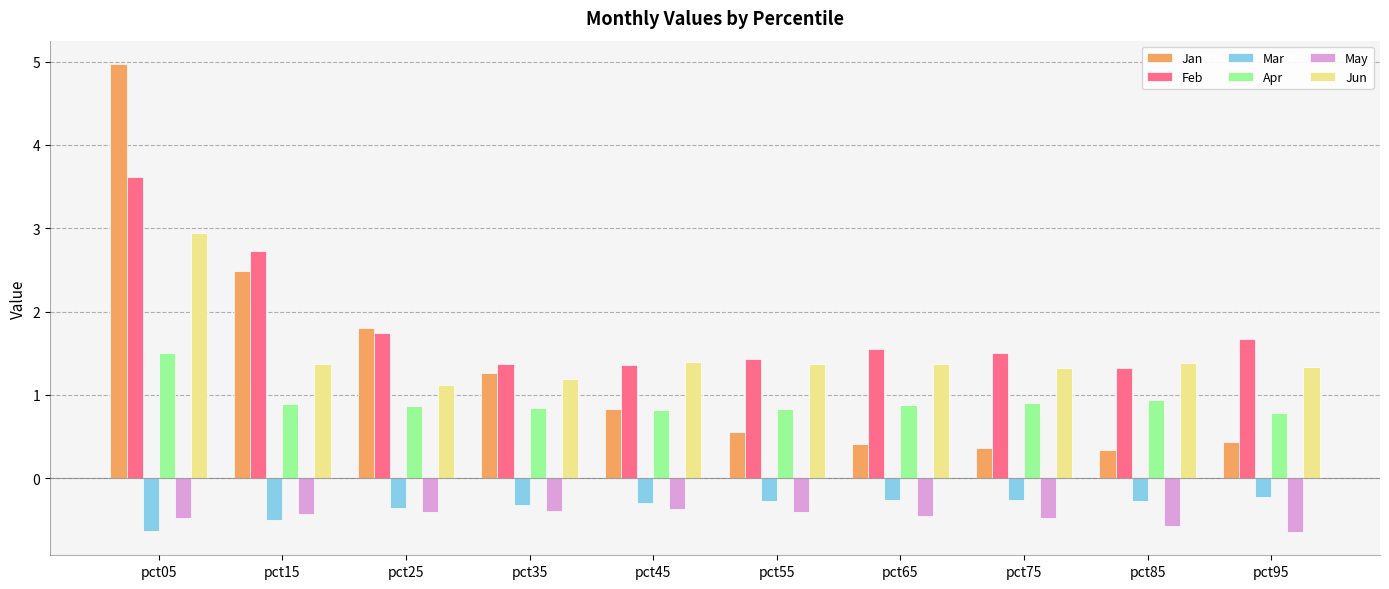

What value does the Apr series have at pct95?

0.8